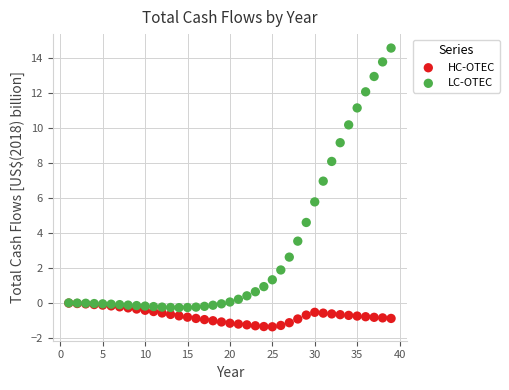

Which series contains the highest Y value?

LC-OTEC